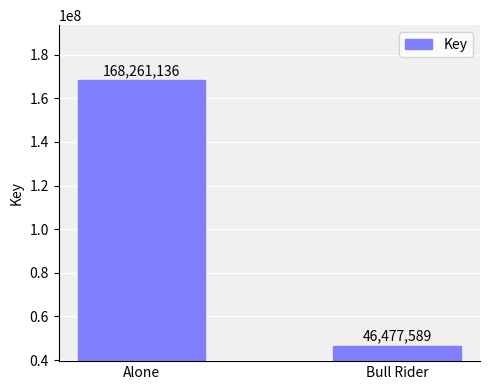

Between Bull Rider and Alone, which is larger?

Alone